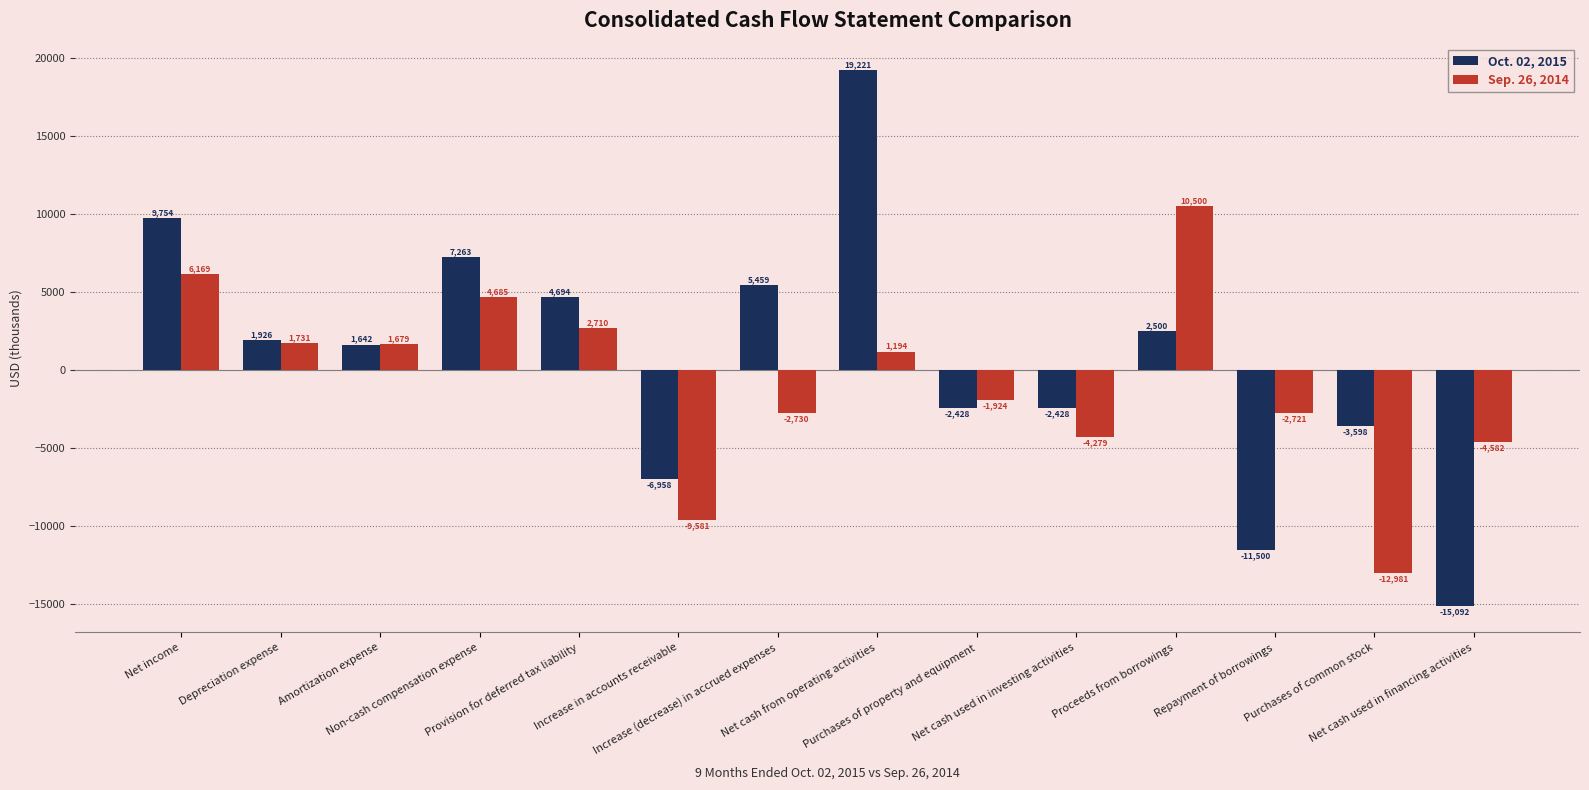

Where is Sep. 26, 2014 nearest to the value -1240?

Purchases of property and equipment